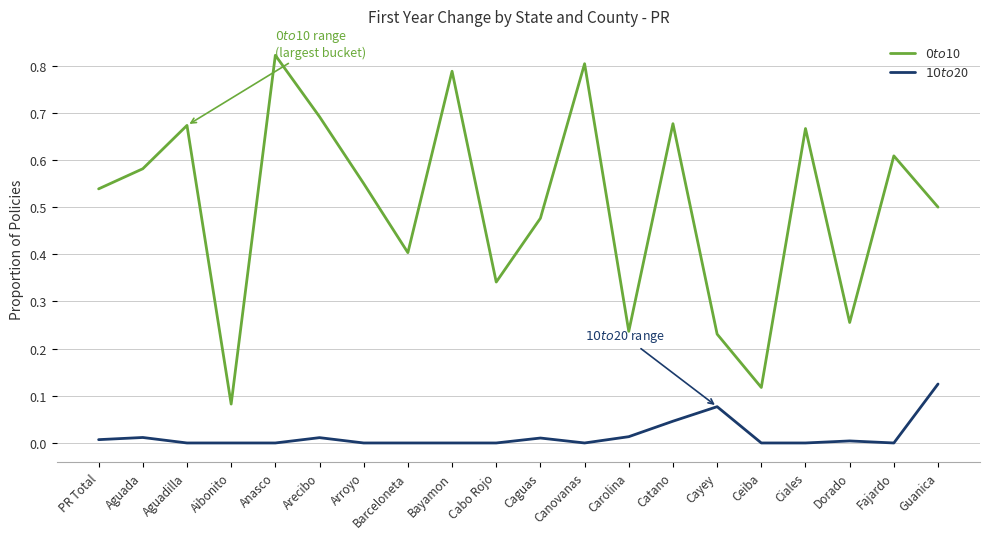

True or false: $10 to $20 and $0 to $10 cross at least once.

False